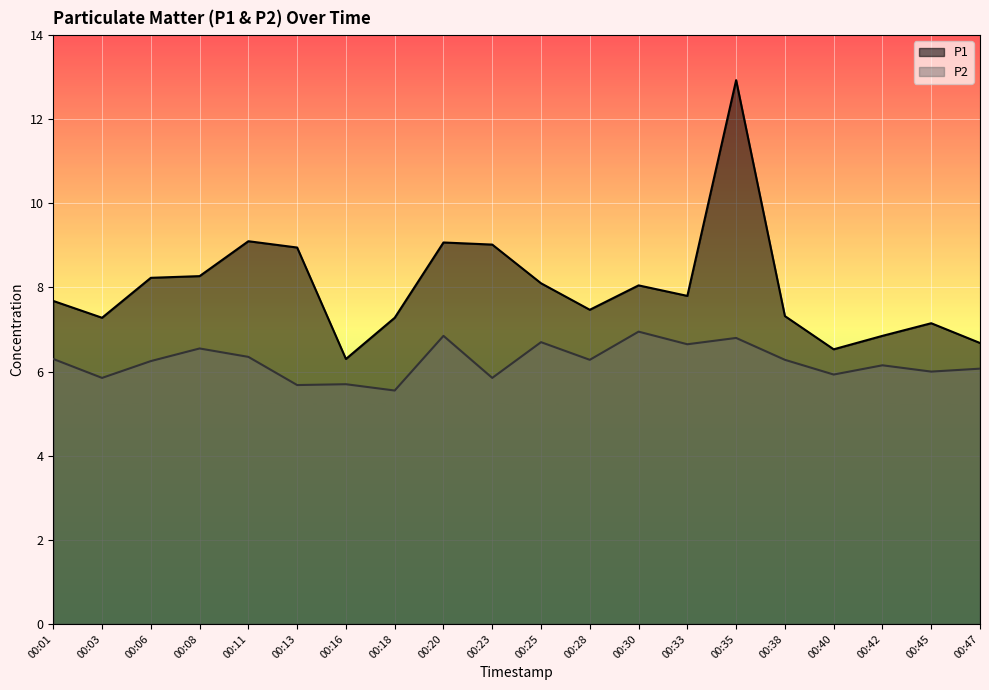

What is the value of the P2 point at the 17th from the left?

5.9